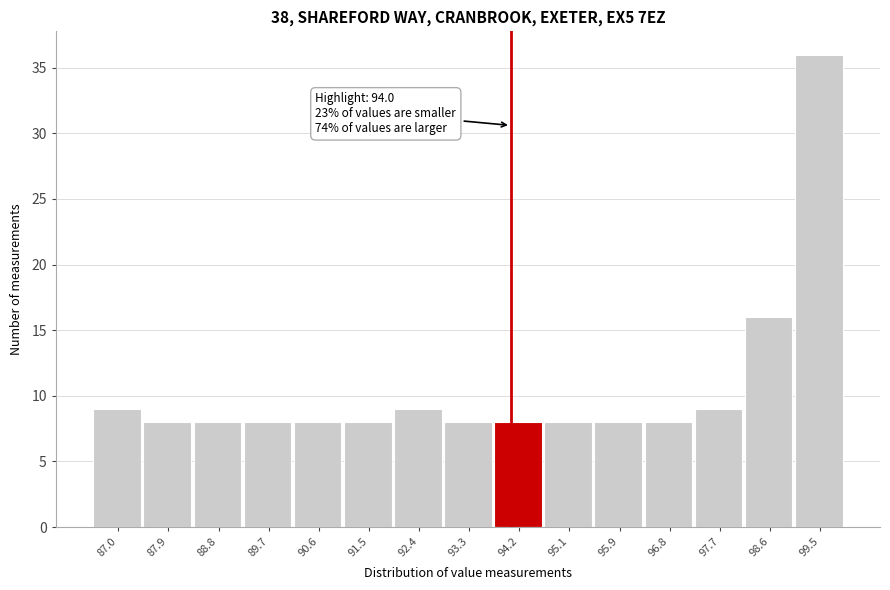

Which range on the x-axis has the tallest bar?

99.1 to 100.0